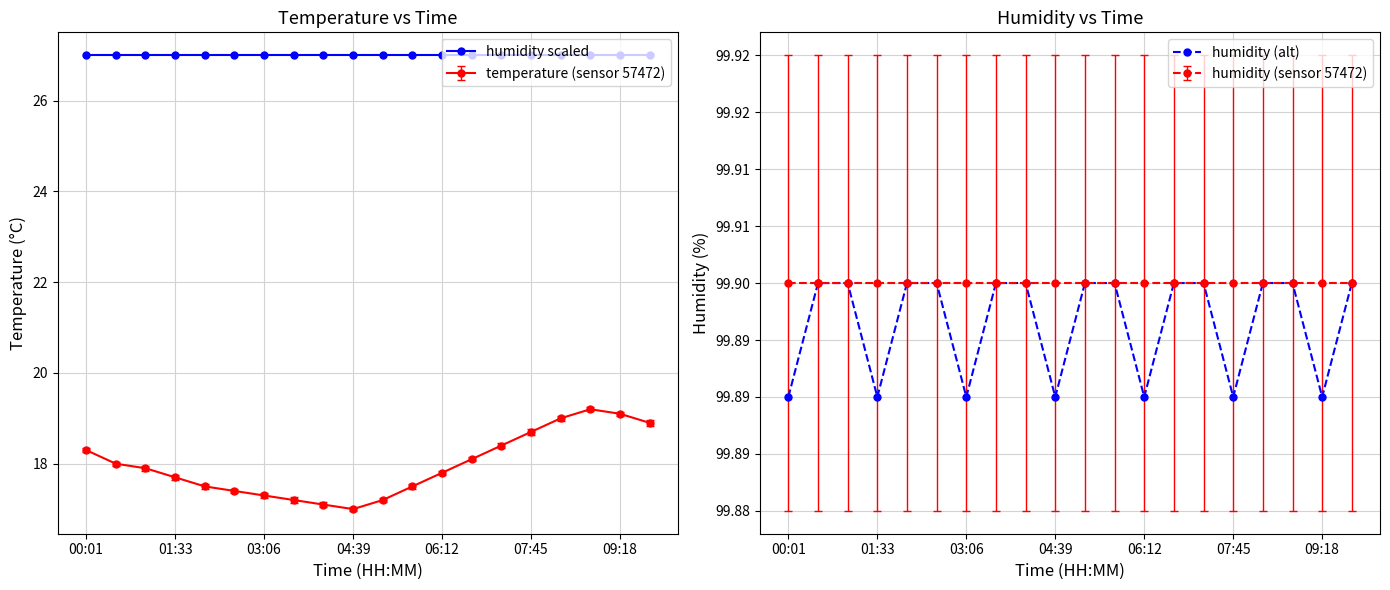

Which series has the largest range (max minus min)?

humidity (alt)